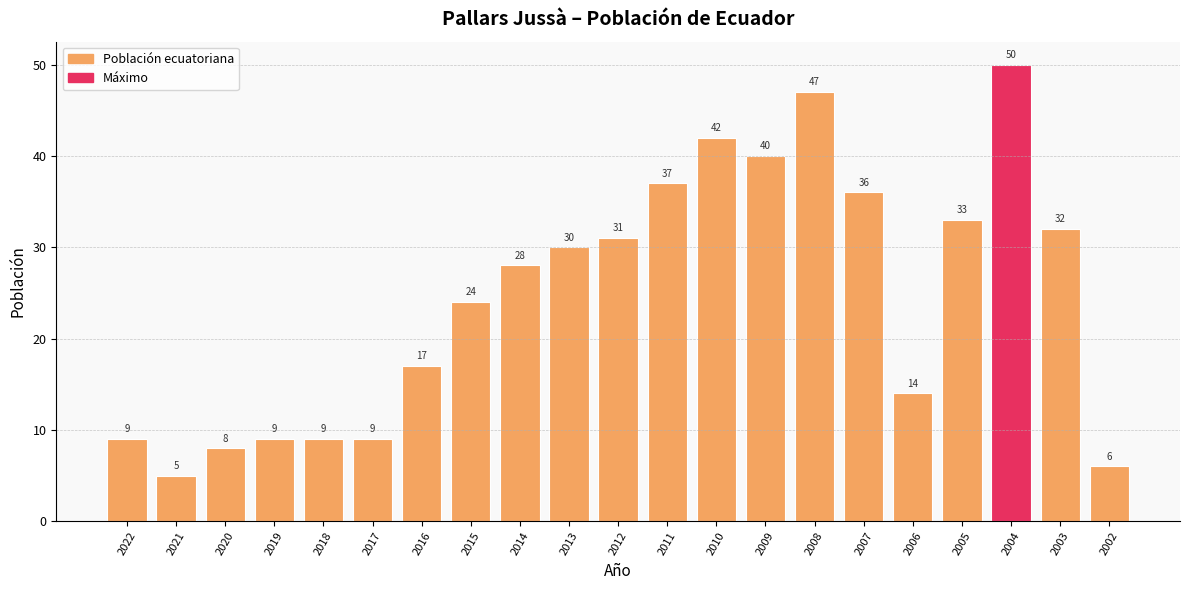

What is the greatest value displayed?

50